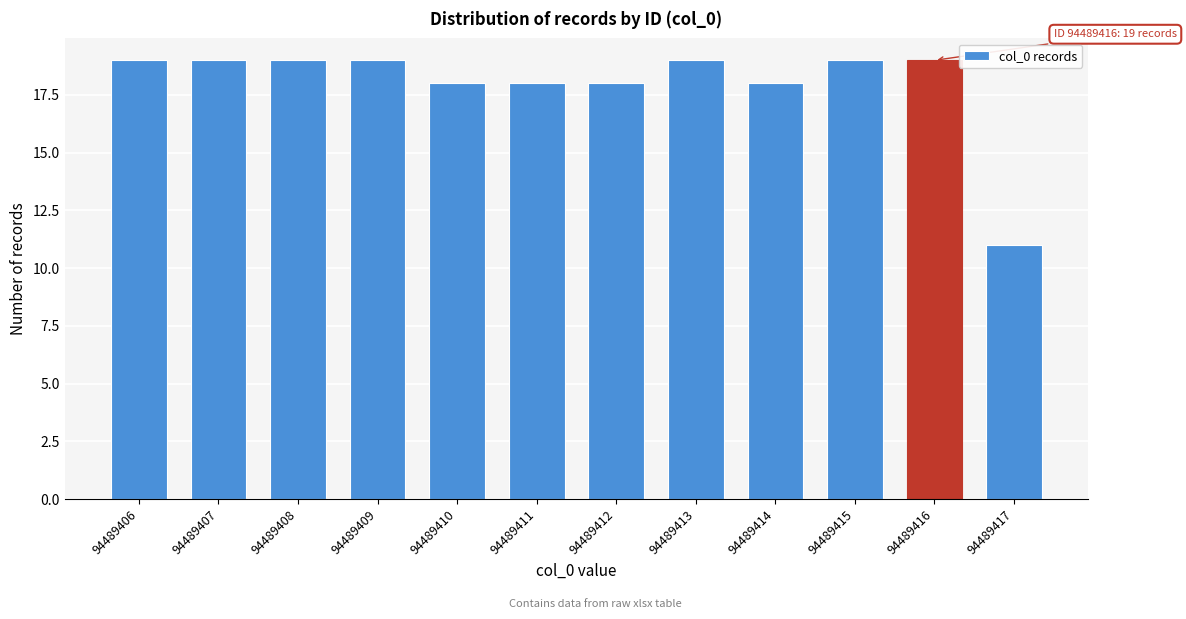

Reading right to left, what are all the values shown in this chart?

94489417=11	94489416=19	94489415=19	94489414=18	94489413=19	94489412=18	94489411=18	94489410=18	94489409=19	94489408=19	94489407=19	94489406=19